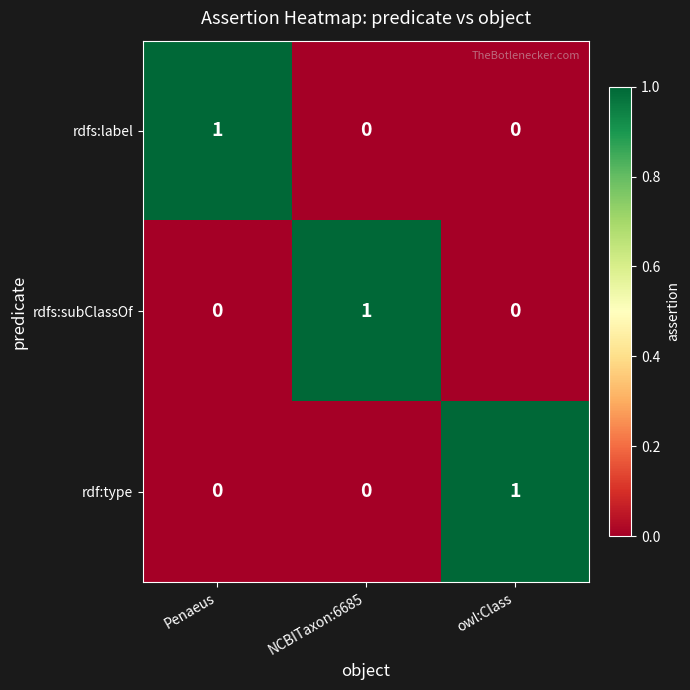

At which label does rdfs:label reach its peak?

Penaeus